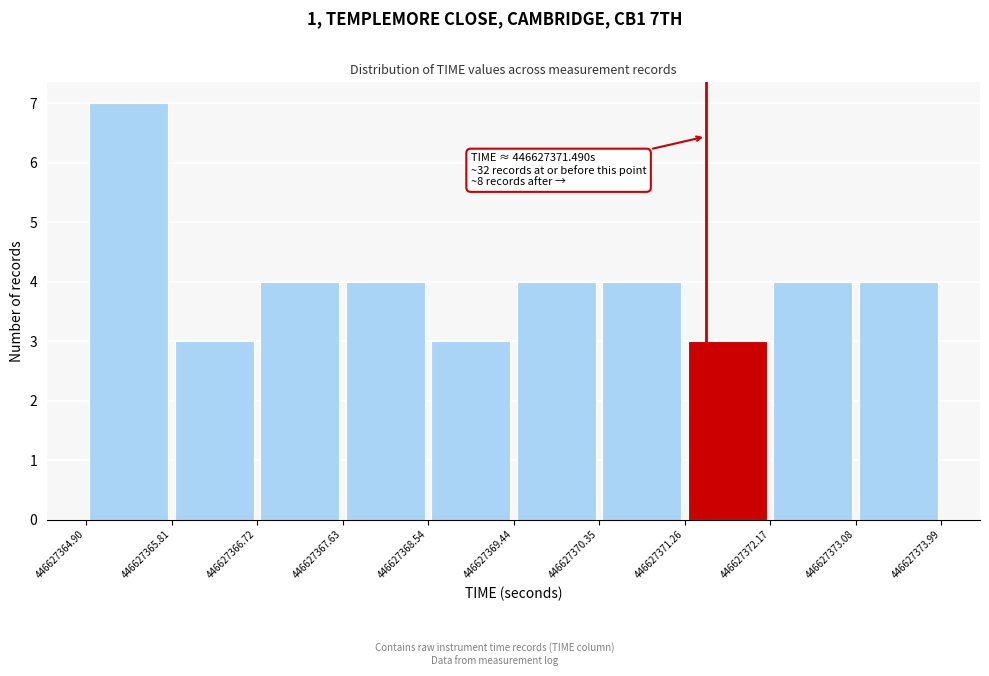

Which range on the x-axis has the tallest bar?

446627364.90 to 446627365.81